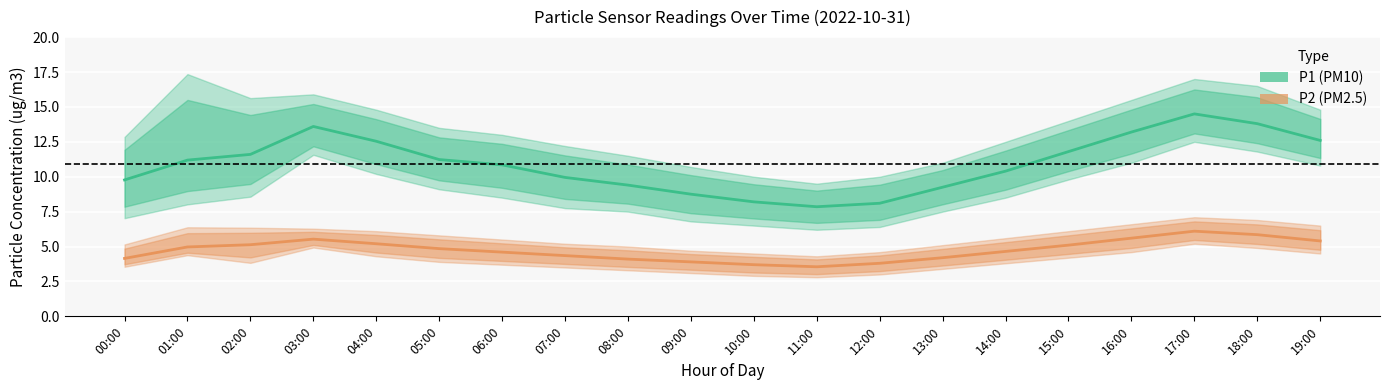

At which category is the sum across all series the highest?

17:00